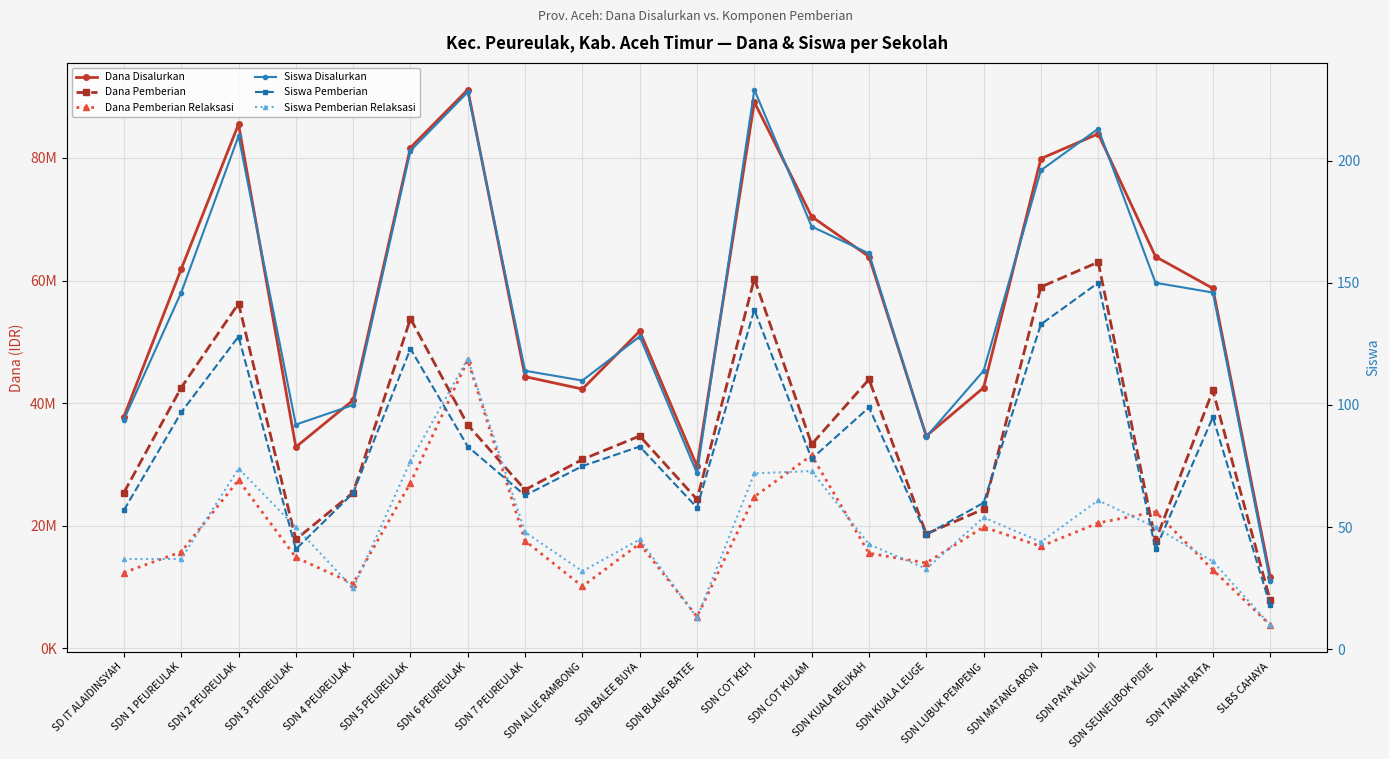

At which label does Dana Pemberian reach its minimum?

SLBS CAHAYA